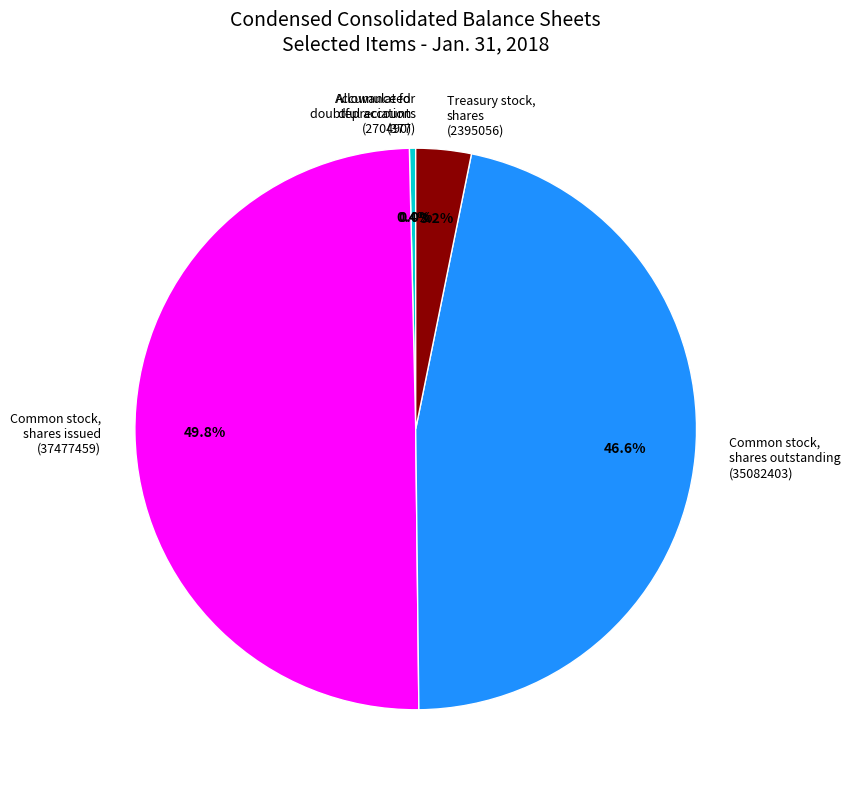

Does Common stock, shares outstanding (35082403) represent more than half of the total?

No